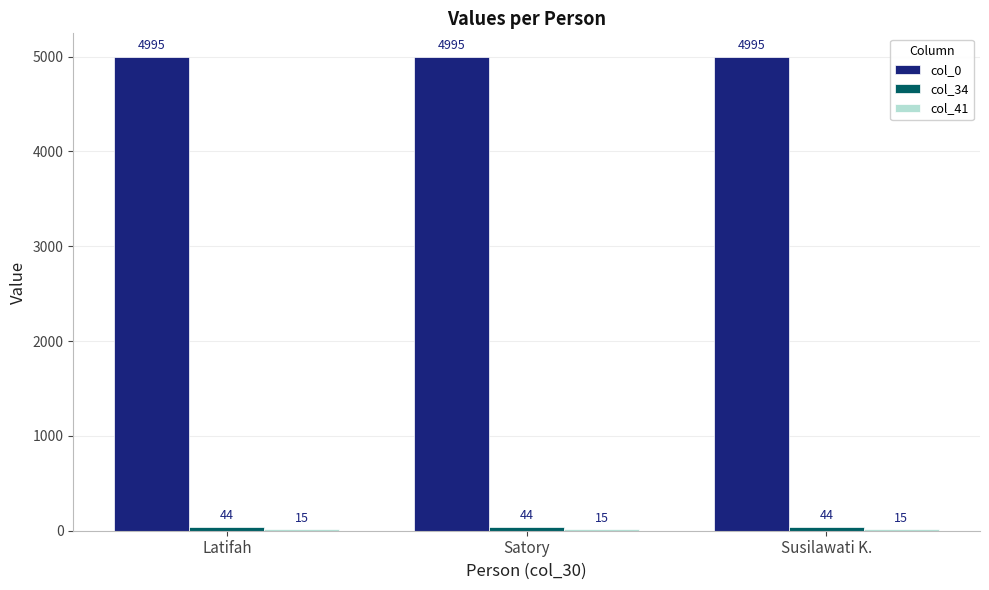

The value of col_0 at Latifah is 7202. True or false?

False